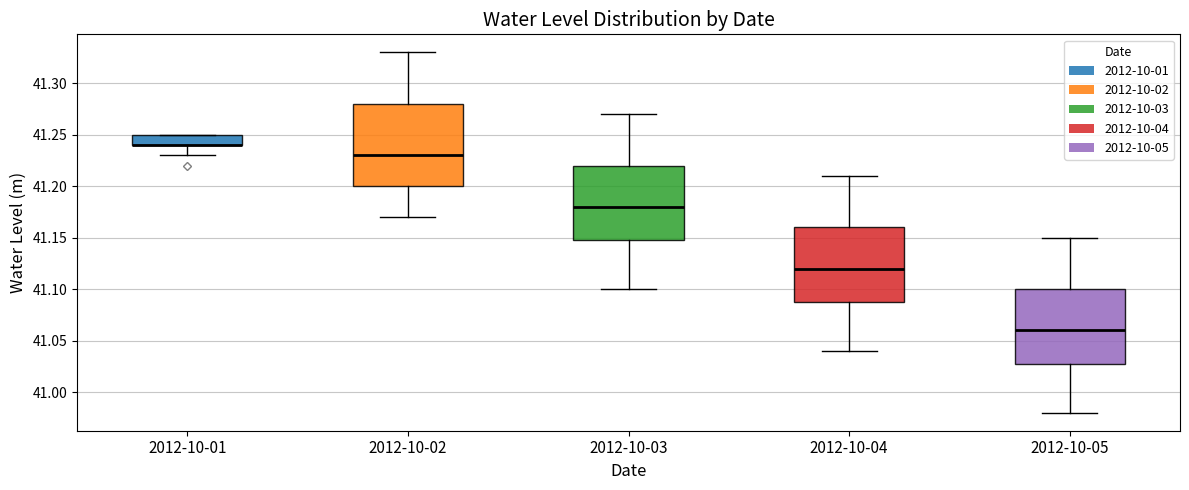

Which box is the tallest, from its lower edge to its upper edge?

2012-10-02